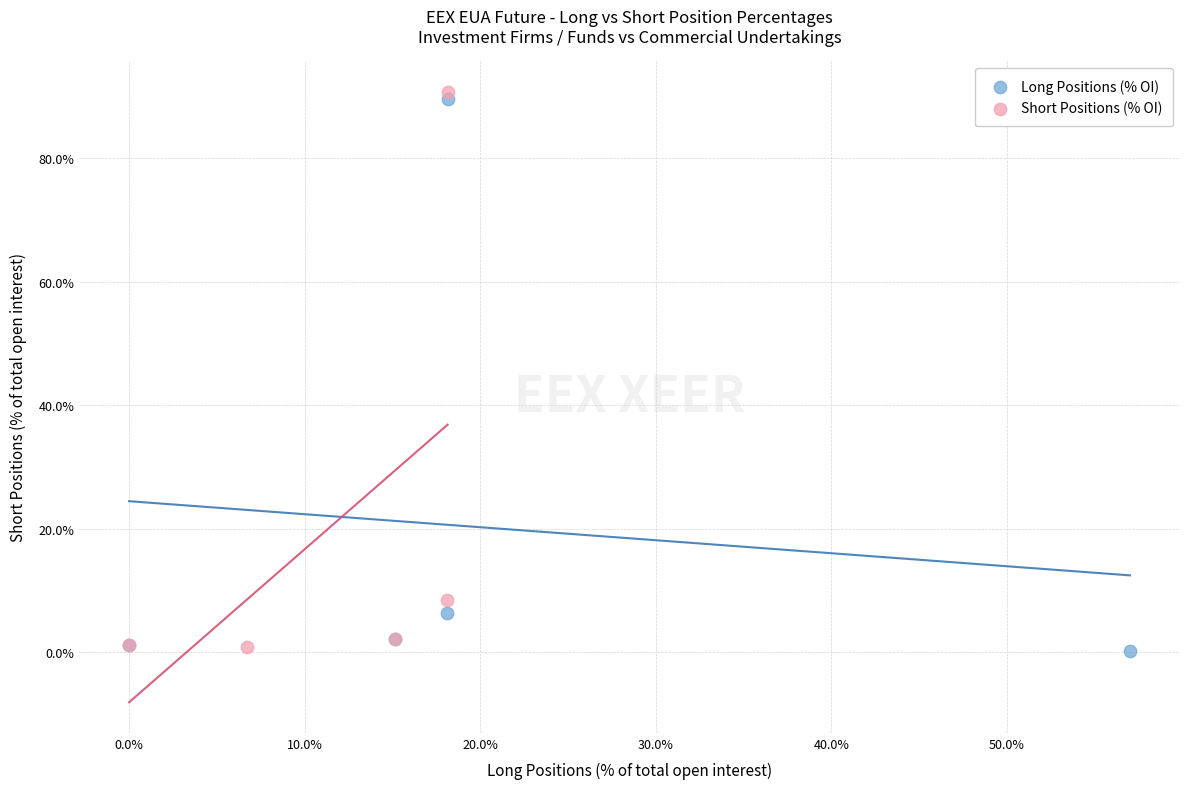

Which series has the widest spread of Y values?

Short Positions (% OI)